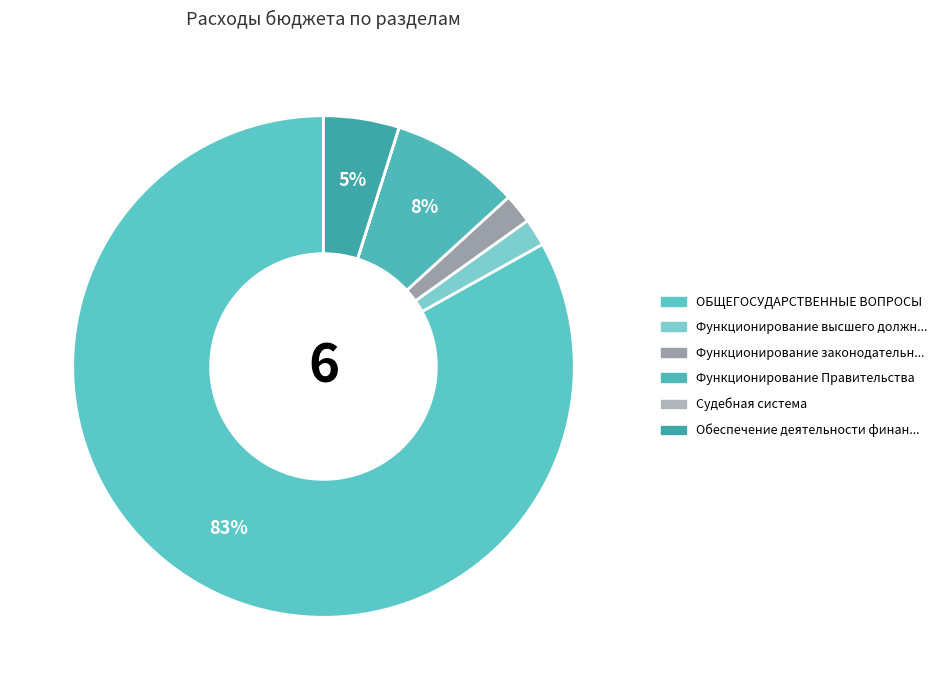

Which category has the biggest portion of the pie?

ОБЩЕГОСУДАРСТВЕННЫЕ ВОПРОСЫ